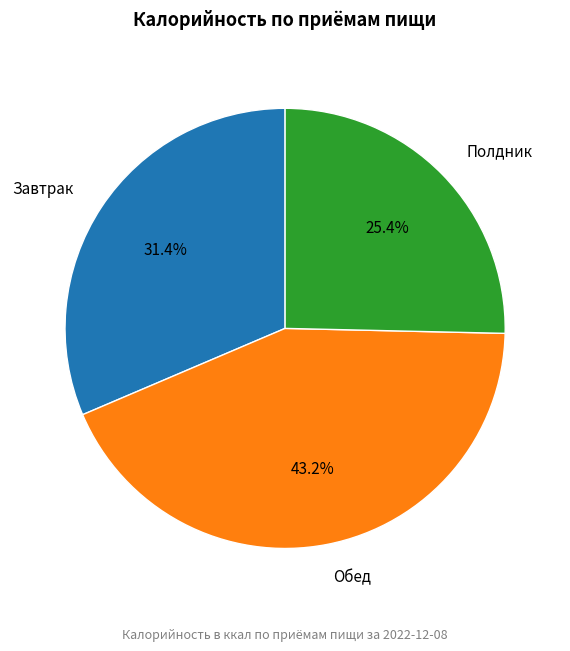

True or false: Полдник accounts for 25% of the total.

True